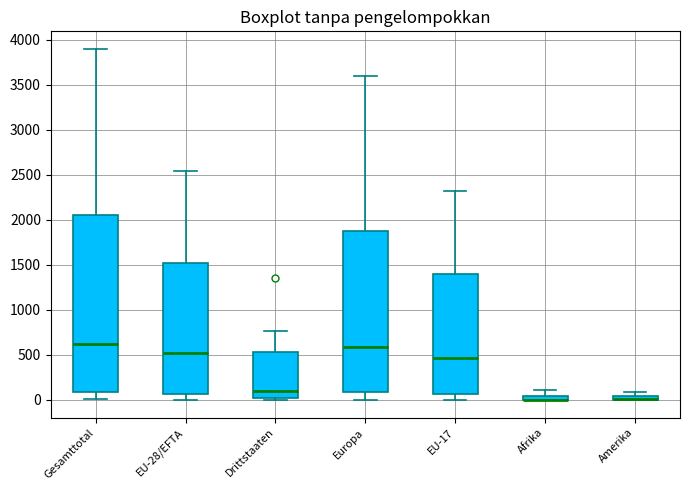

Where is the upper edge of the box for Drittstaaten on the y-axis? The values are not printed on the chart, so give them approximately, as read against the axis.

550